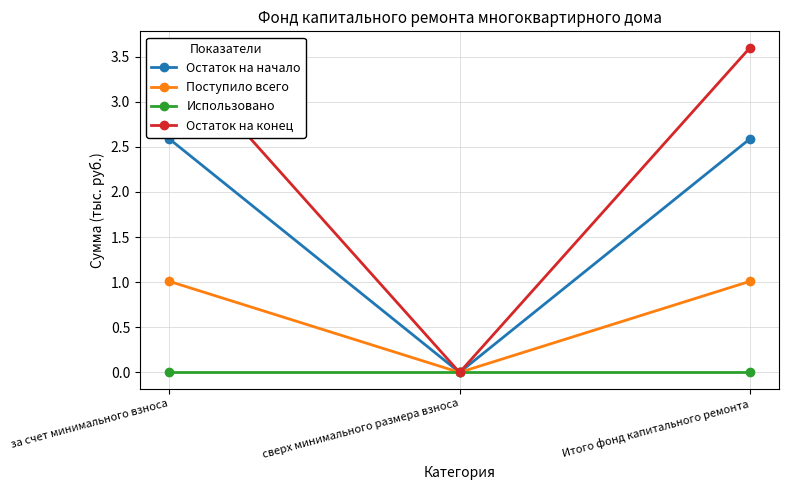

How many lines are shown in the chart?

4